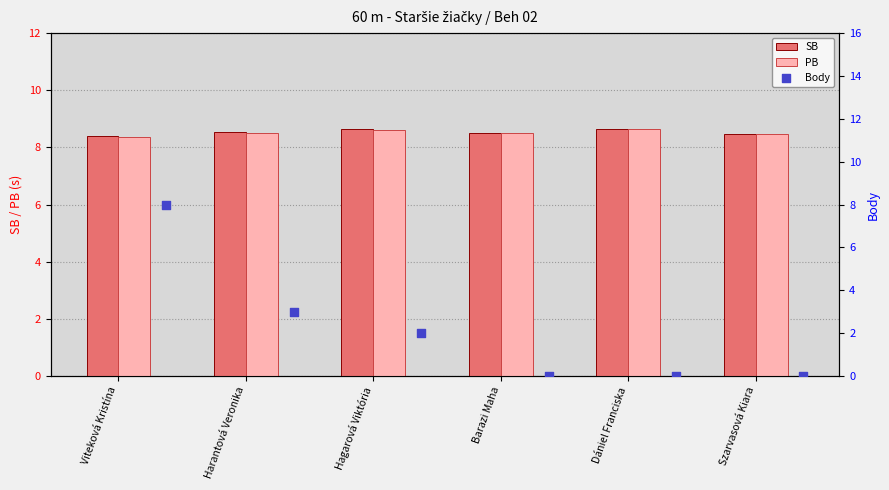

Which series has the largest Y range (max minus min)?

Body